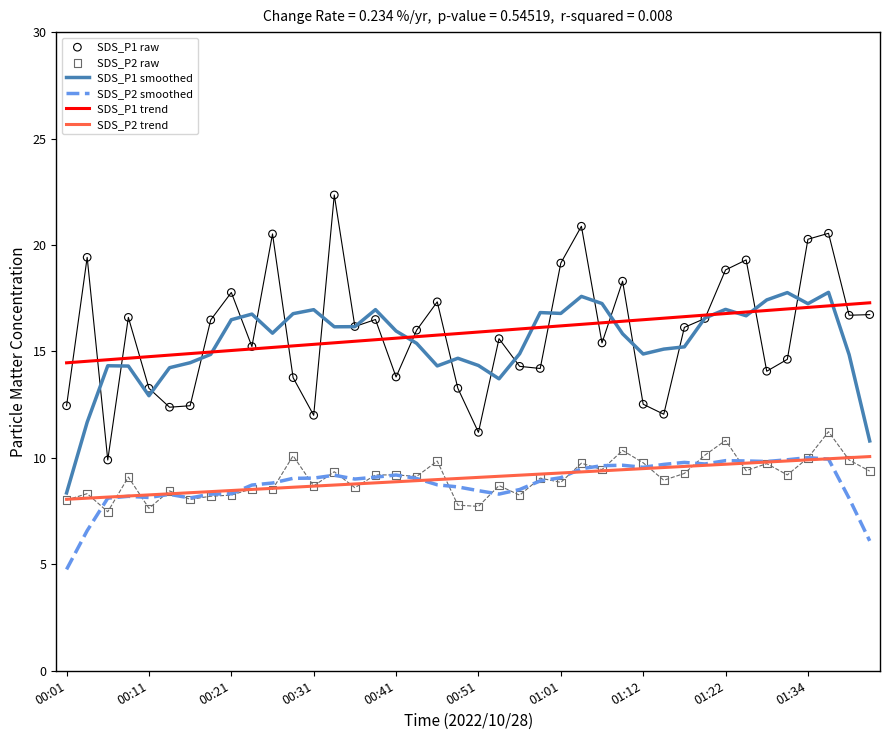

Which series has the largest Y range (max minus min)?

SDS_P1 raw